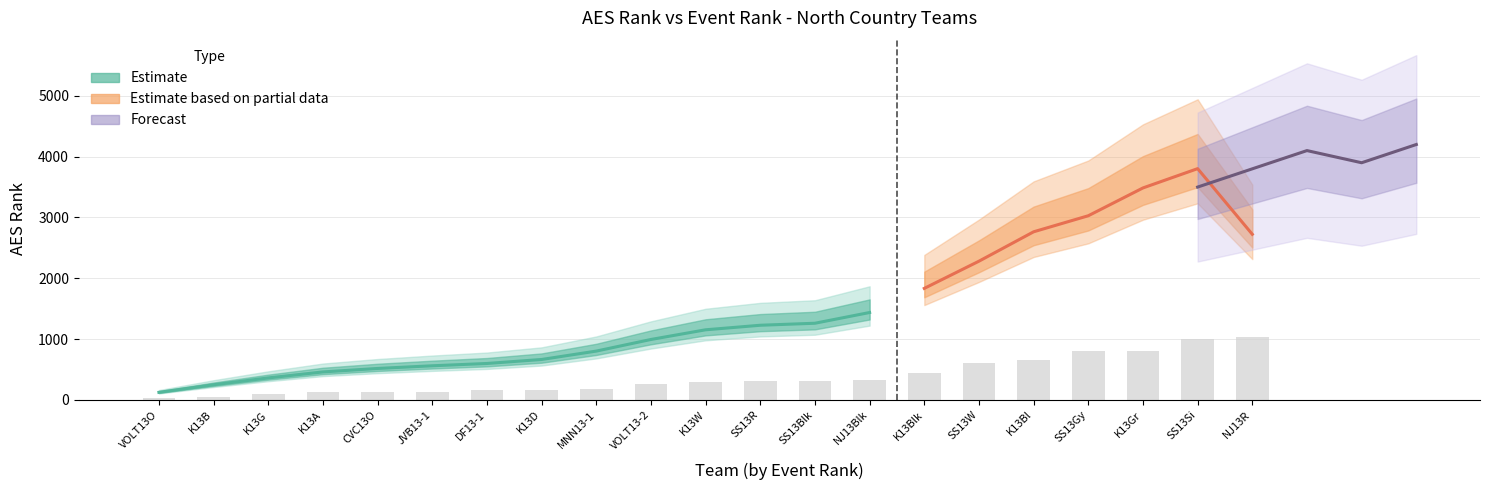

What position from the right is JVB13-1?

16